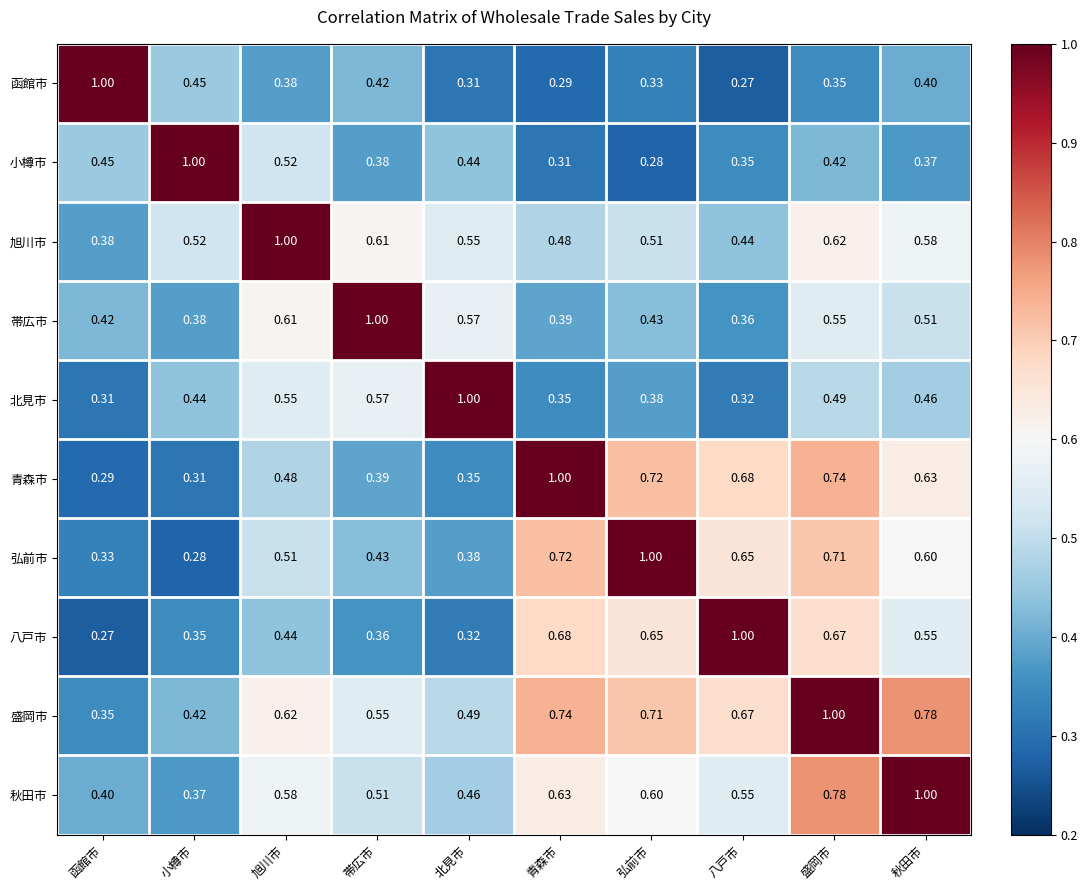

Rank the series at 函館市 from highest to lowest value.

函館市, 小樽市, 帯広市, 秋田市, 旭川市, 盛岡市, 弘前市, 北見市, 青森市, 八戸市